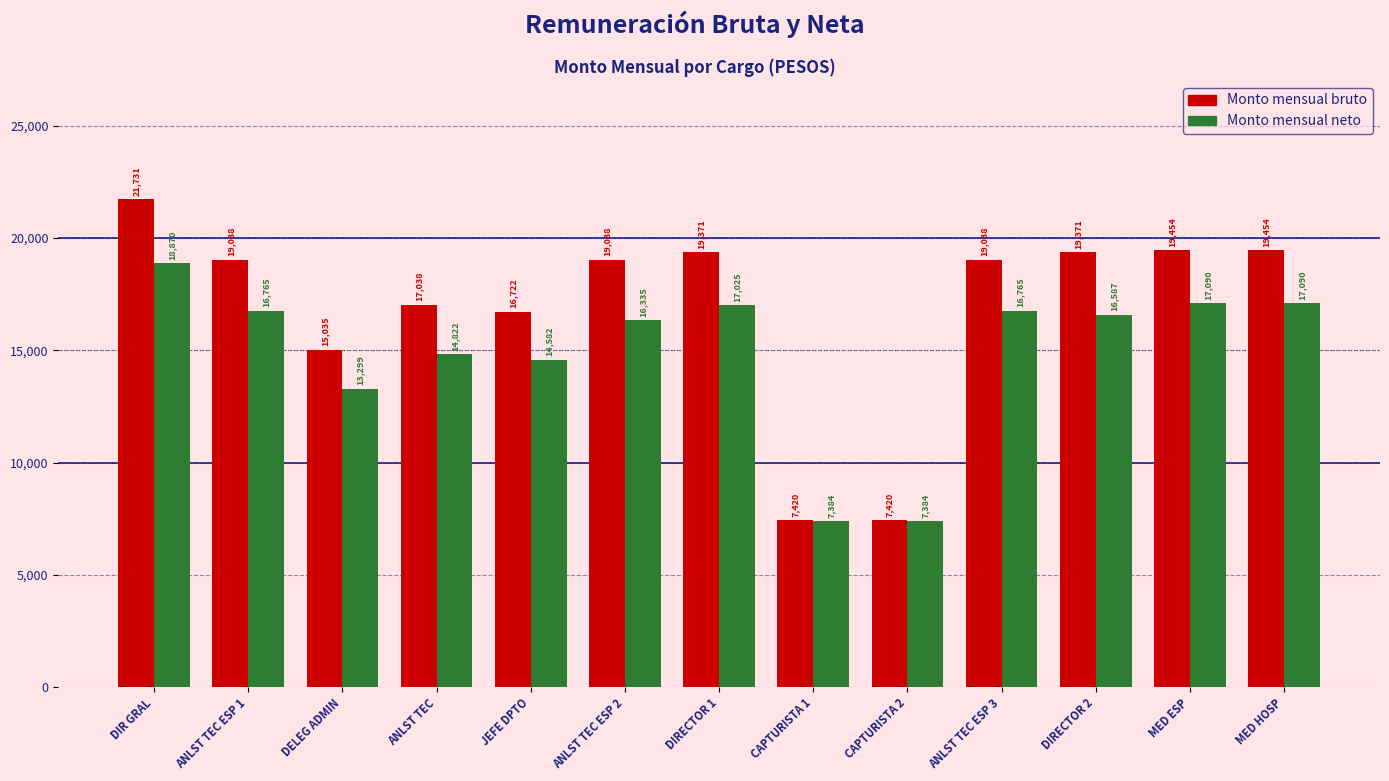

List the series in order of their peak value, highest first.

Monto mensual bruto, Monto mensual neto